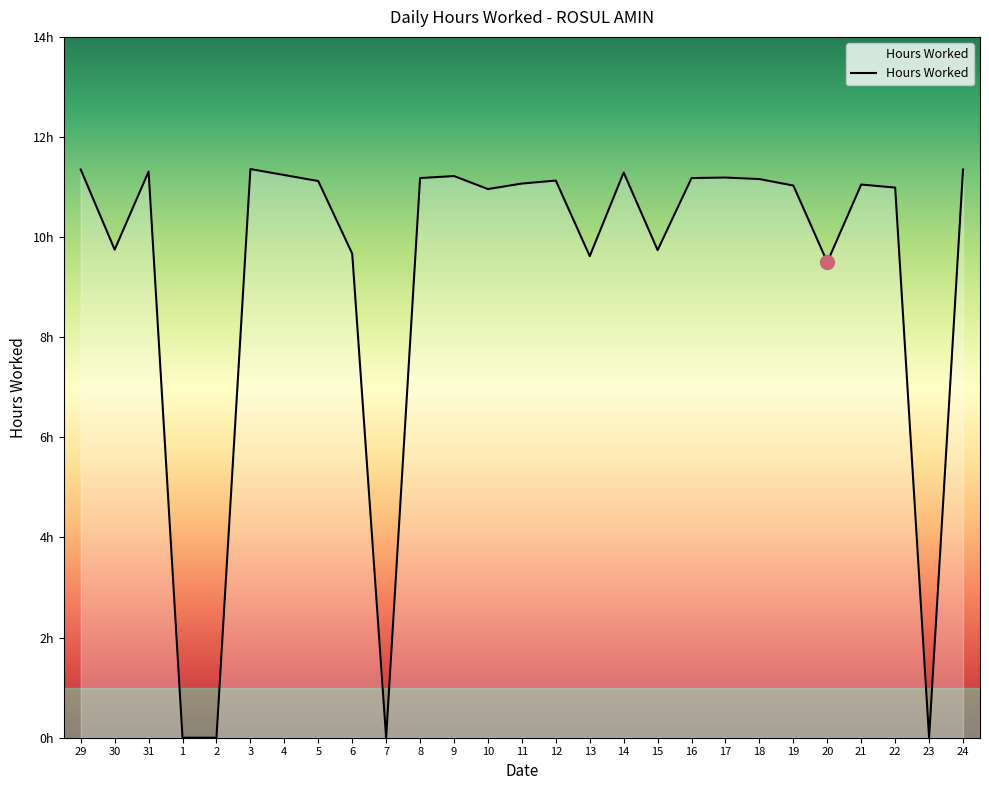

List the labels in order of value, largest first.

3, 29, 24, 31, 14, 4, 9, 17, 8, 16, 18, 12, 5, 11, 21, 19, 22, 10, 30, 15, 6, 13, 20, 1, 2, 7, 23